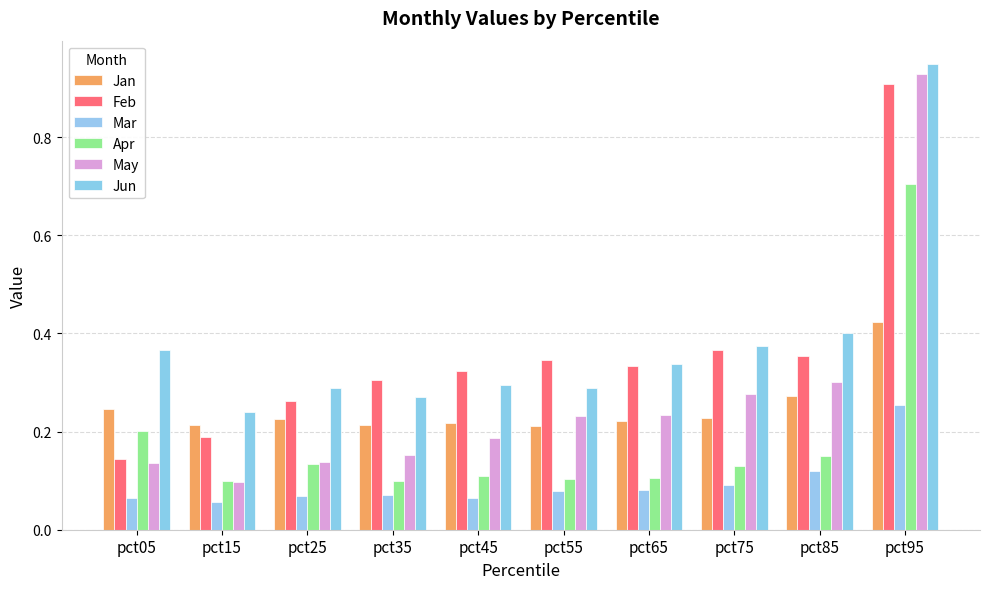

What is the greatest value displayed?

0.9